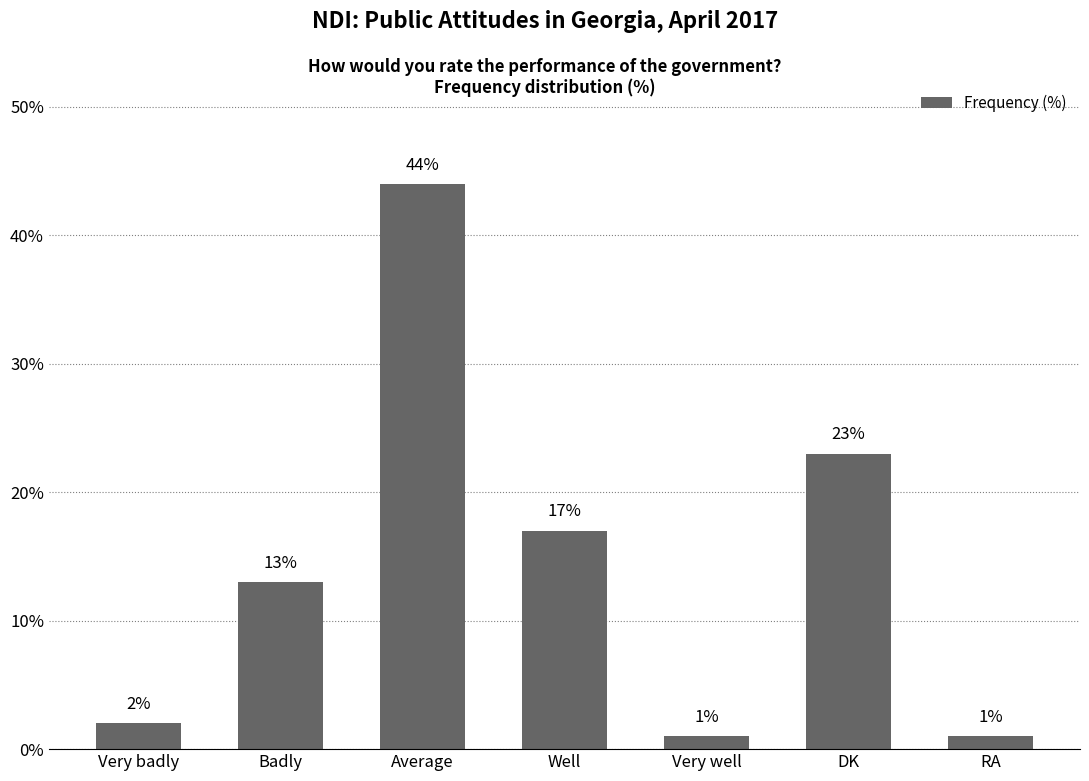

Is it true that the value at Well is 26?

False